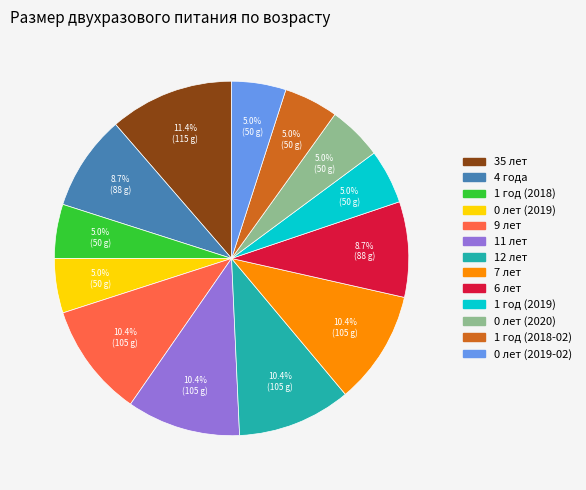

To the nearest percent, what portion does 0 лет (2020) represent?

5%